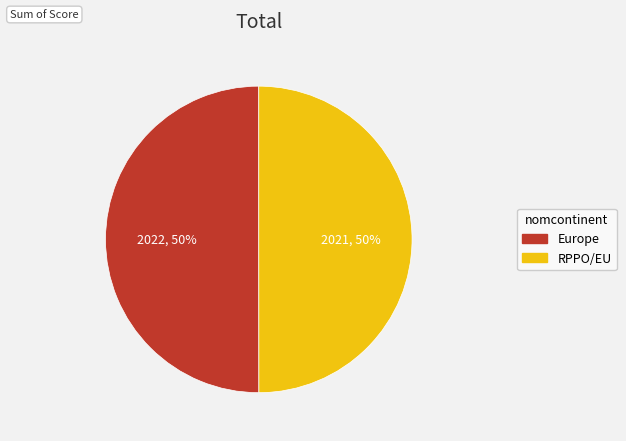

How many segments does this pie chart have?

2